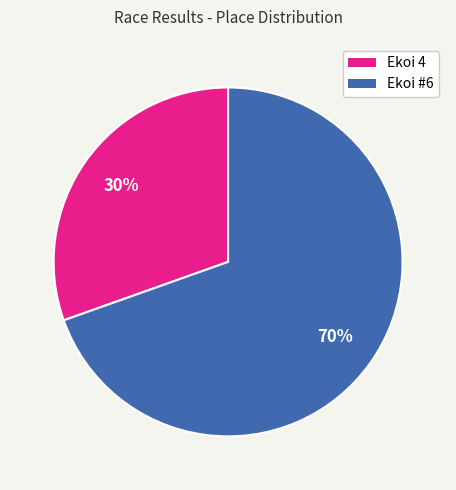

Combined, do Ekoi #6 and Ekoi 4 account for over 50%?

Yes